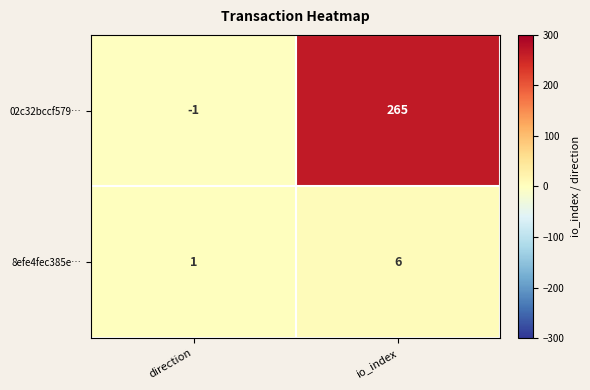

Which series has the largest total across all categories?

02c32bccf579…